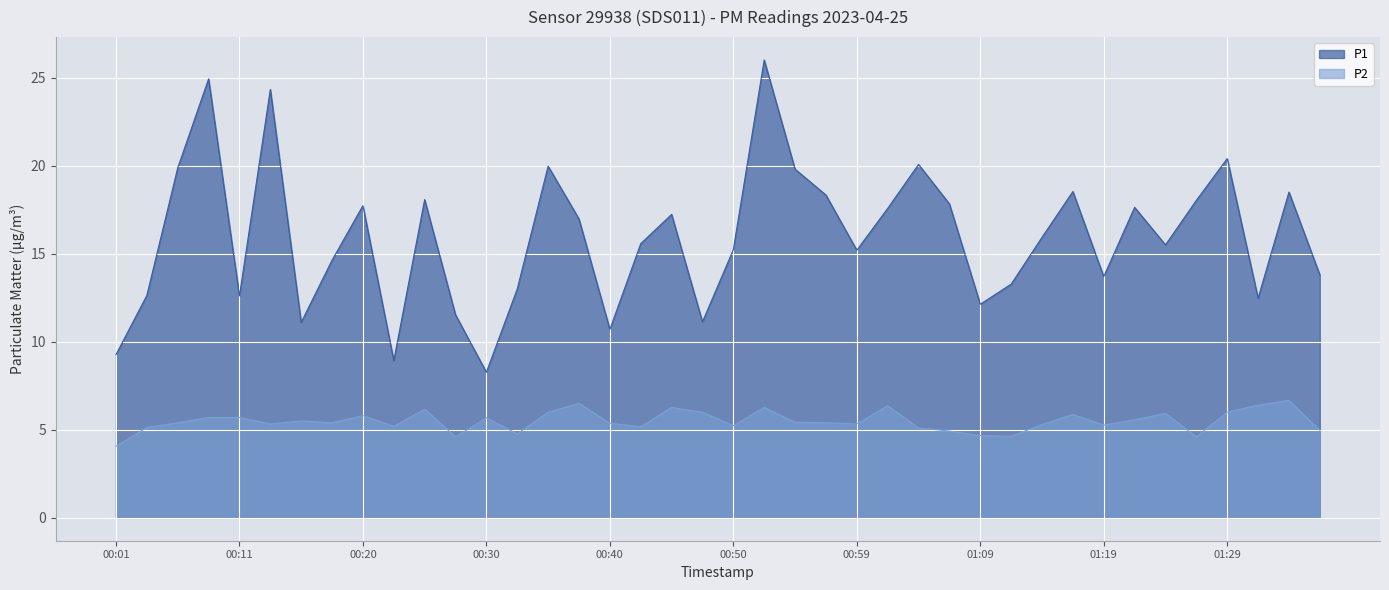

At which label is P1 closest to 17?

00:37